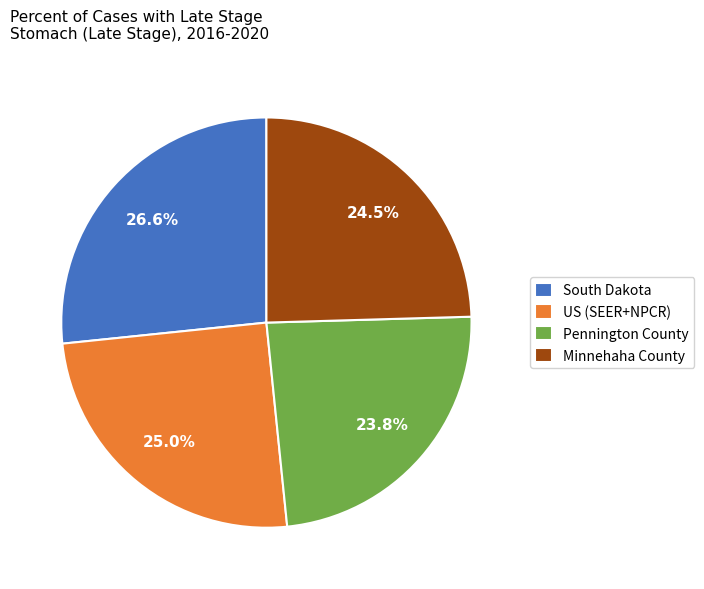

What is the largest slice in the pie chart?

South Dakota